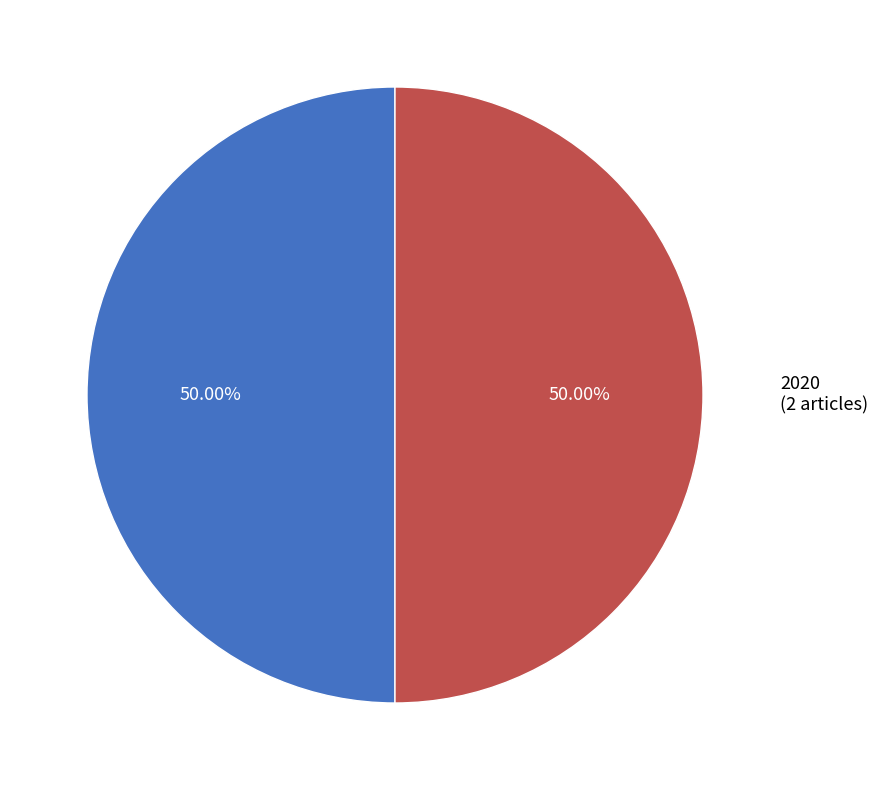

Combined, do 2021 and 2020 account for over 50%?

Yes